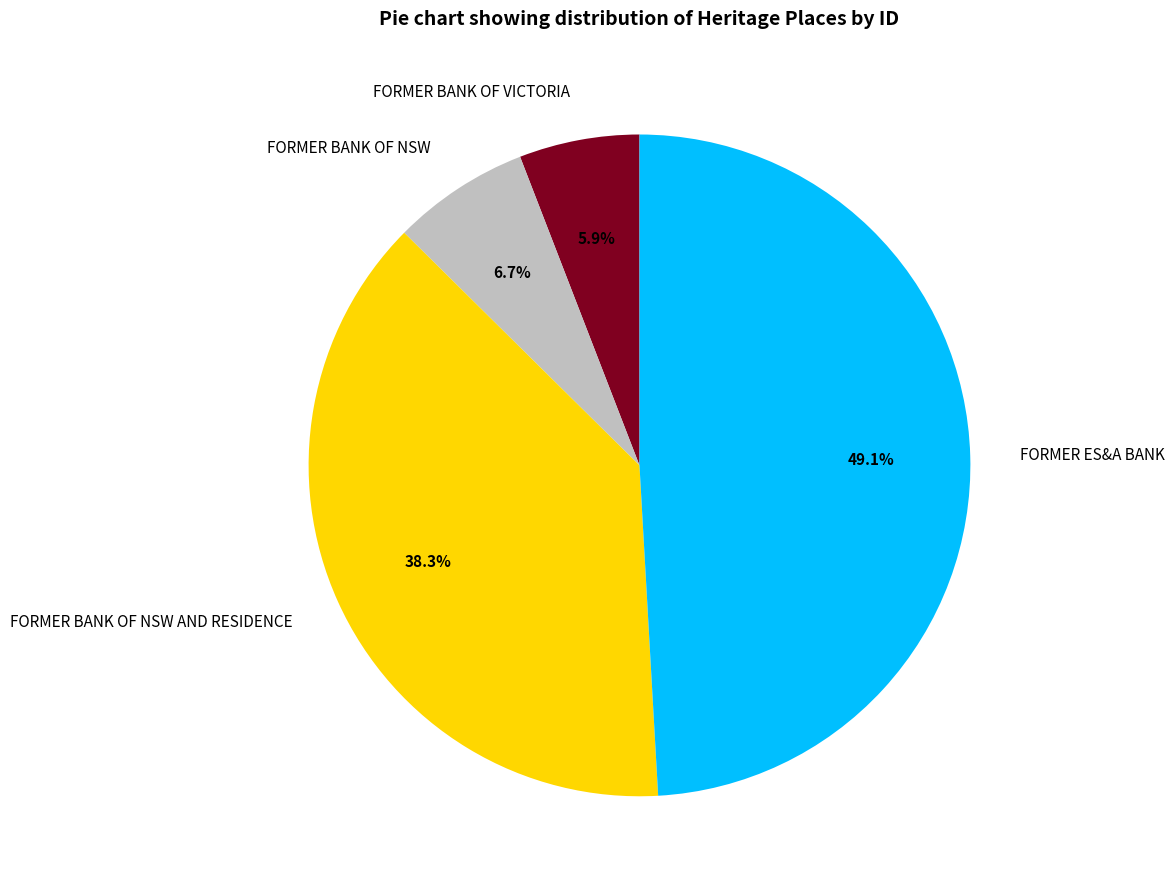

Count the number of slices in the pie.

4